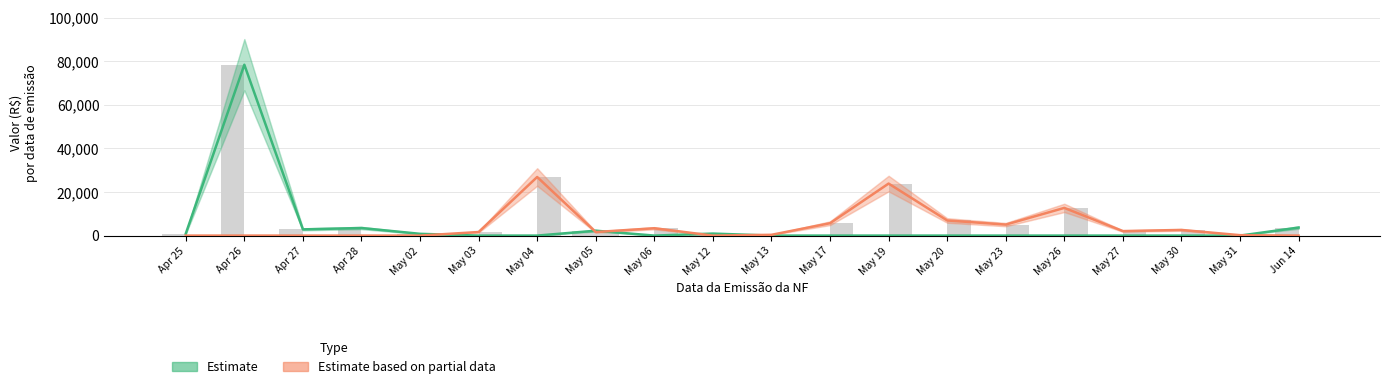

What is the difference between the second highest and second lowest values in the Estimate series?

3683.6